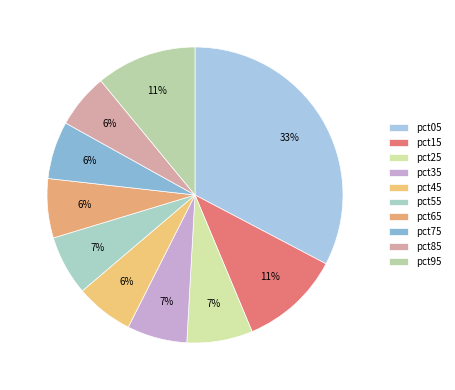

What percentage do pct05 and pct85 together represent?

38.6%